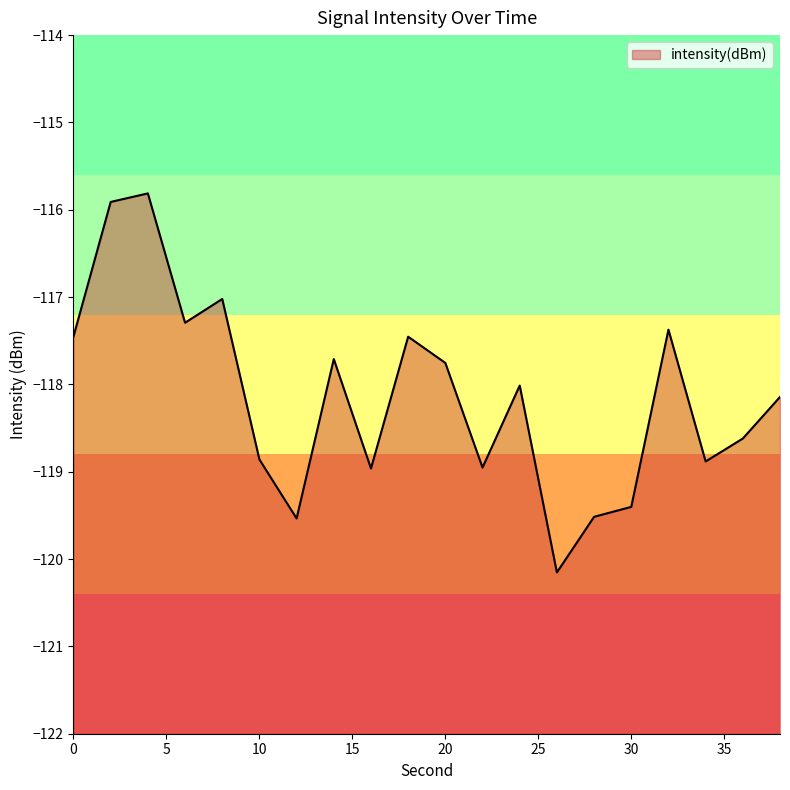

What is the sum of all values?

-2362.8